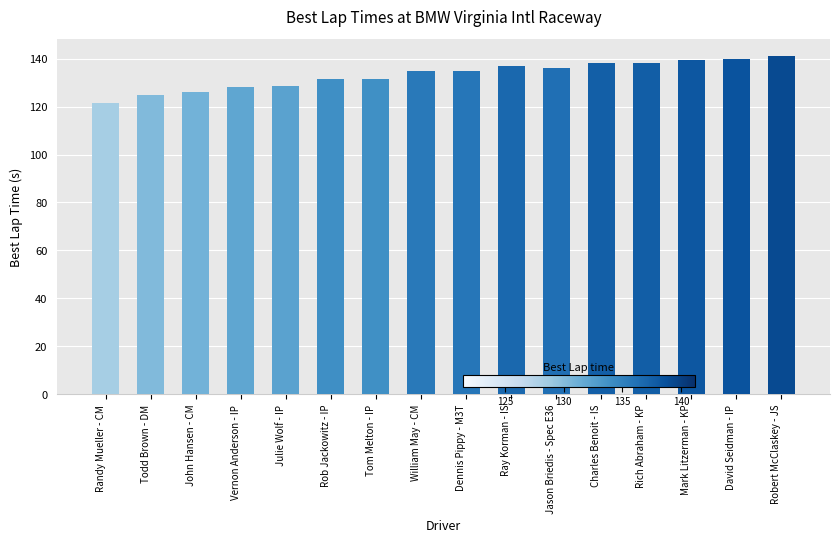

What is the approximate value at Rich Abraham - KP?

138.4